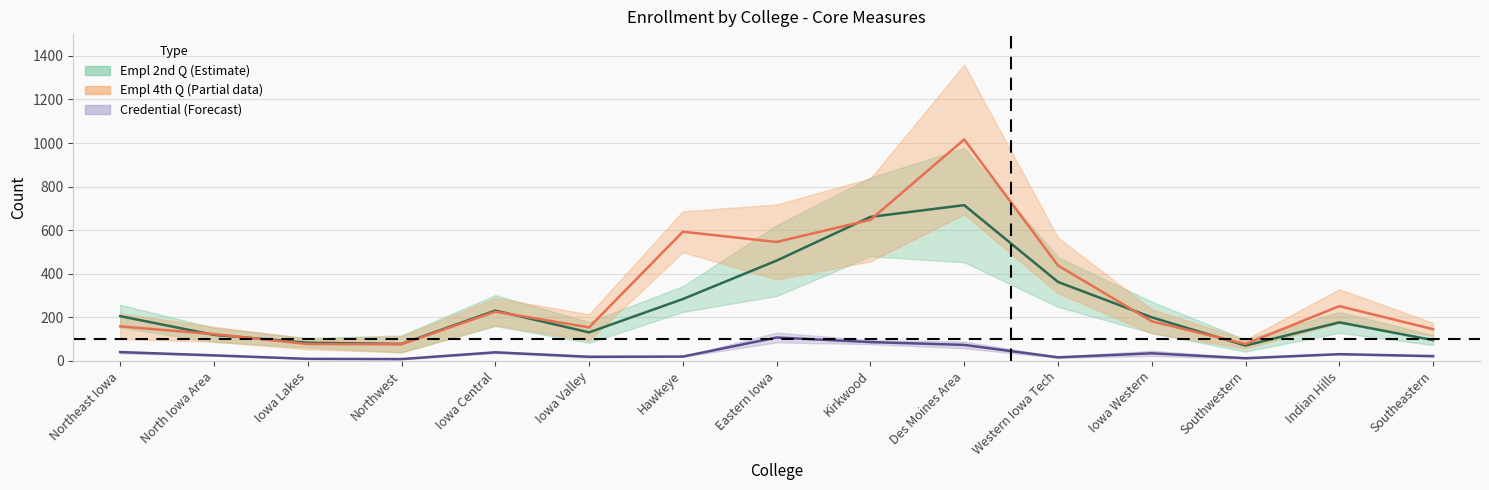

Rank the series by their maximum value, from highest to lowest.

Empl 4th Q Achieved, Empl 2nd Q Achieved, Credential Achieved